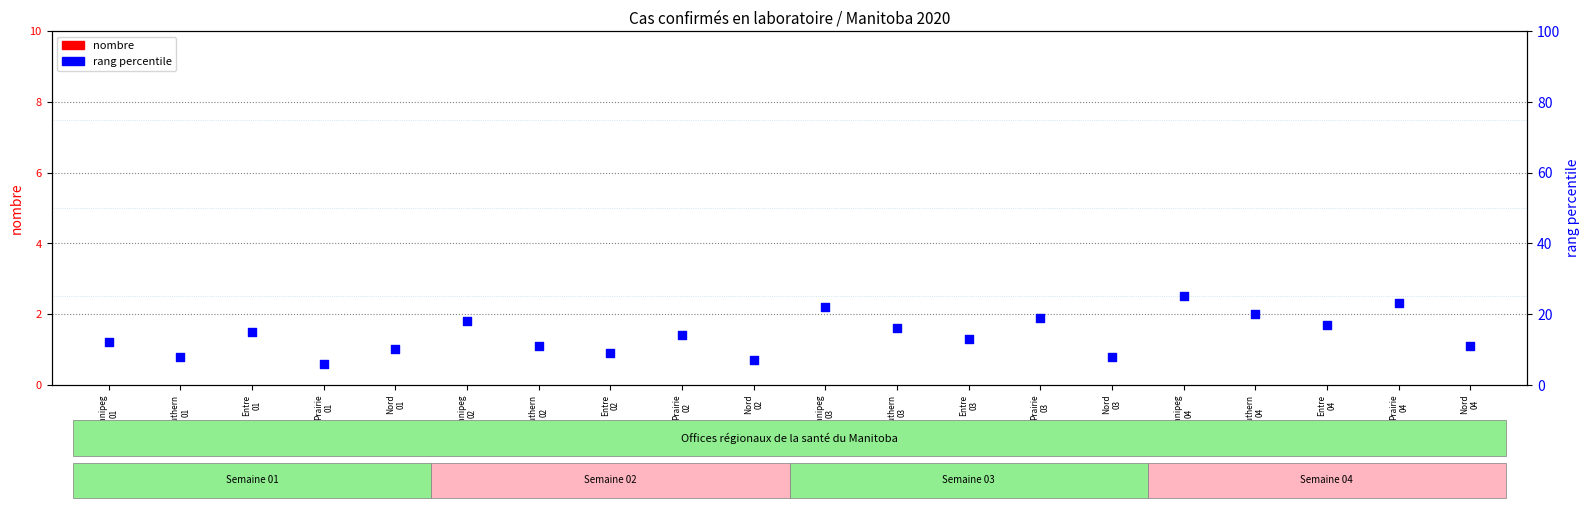

At how many categories does at least one series exceed 3?

20